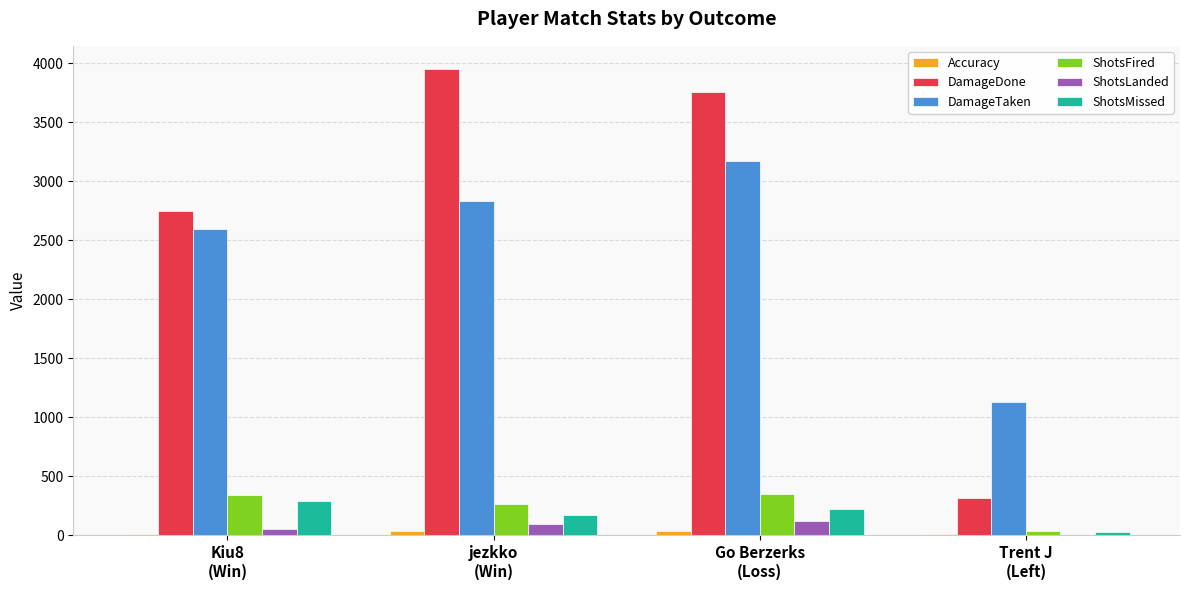

What is the highest value of the ShotsLanded series?

126.0